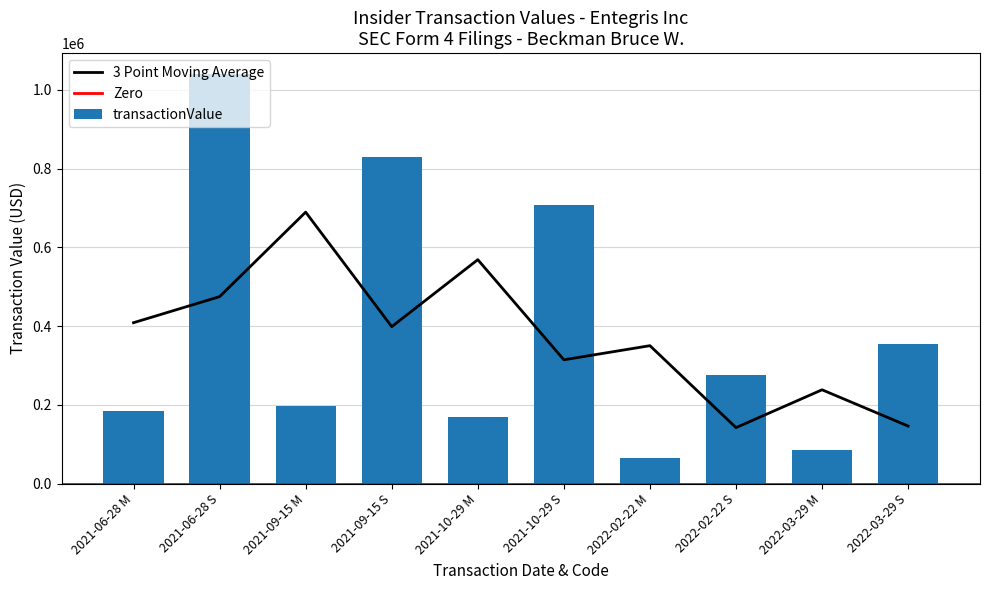

What is the difference between the maximum and minimum values?

974808